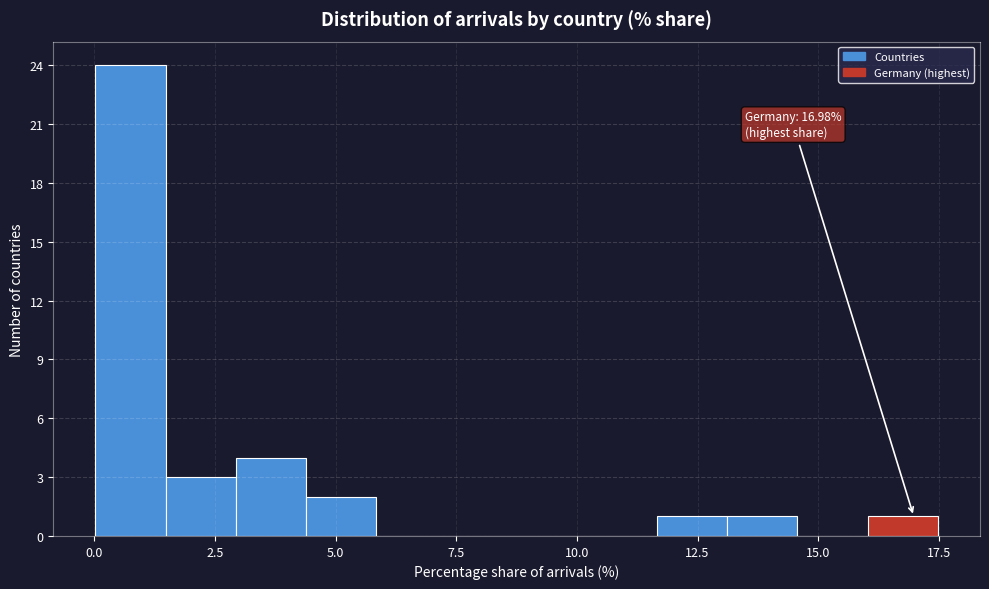

Around what value on the x-axis is the tallest bar? Give the approximate position of its centre, as read against the axis.

0.5